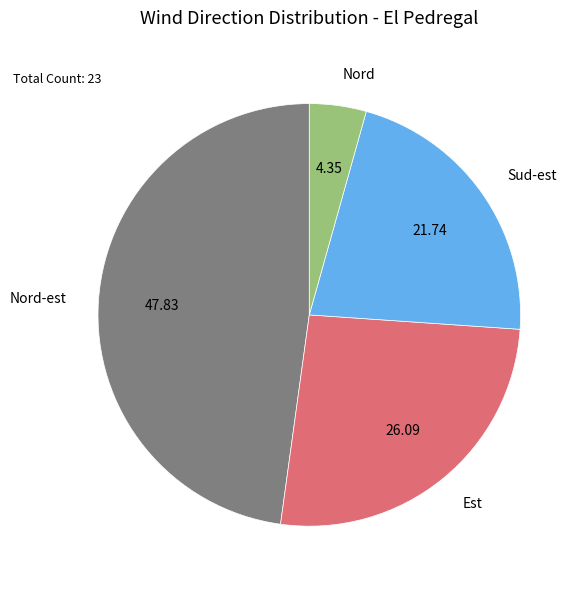

Between Est and Sud-est, which is larger?

Est